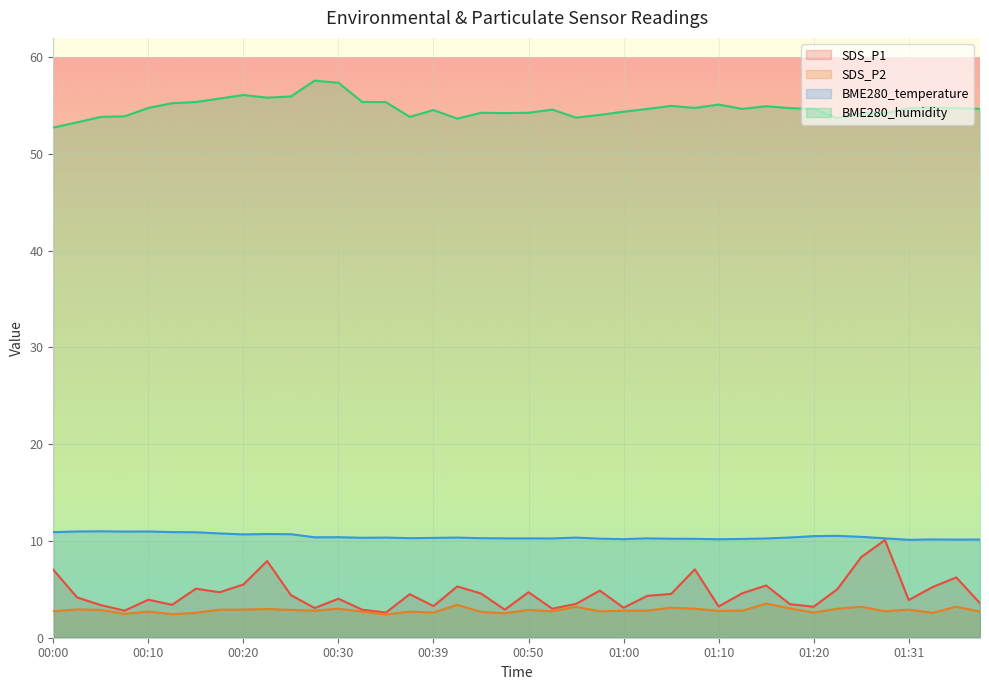

True or false: BME280_temperature and SDS_P2 intersect in this chart.

False